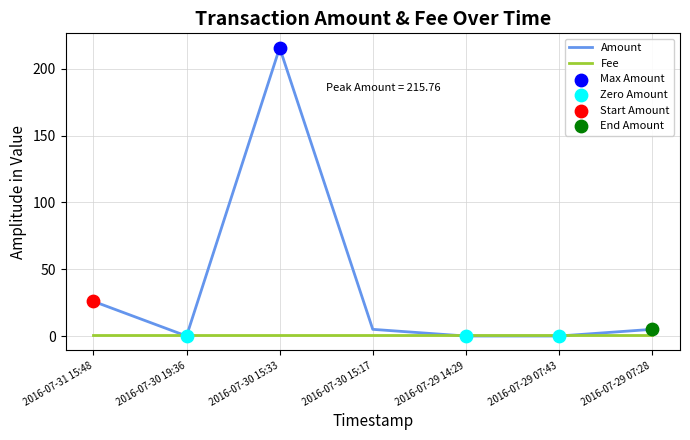

Between 2016-07-30 15:33 and 2016-07-29 14:29, which series saw the biggest shift?

Amount